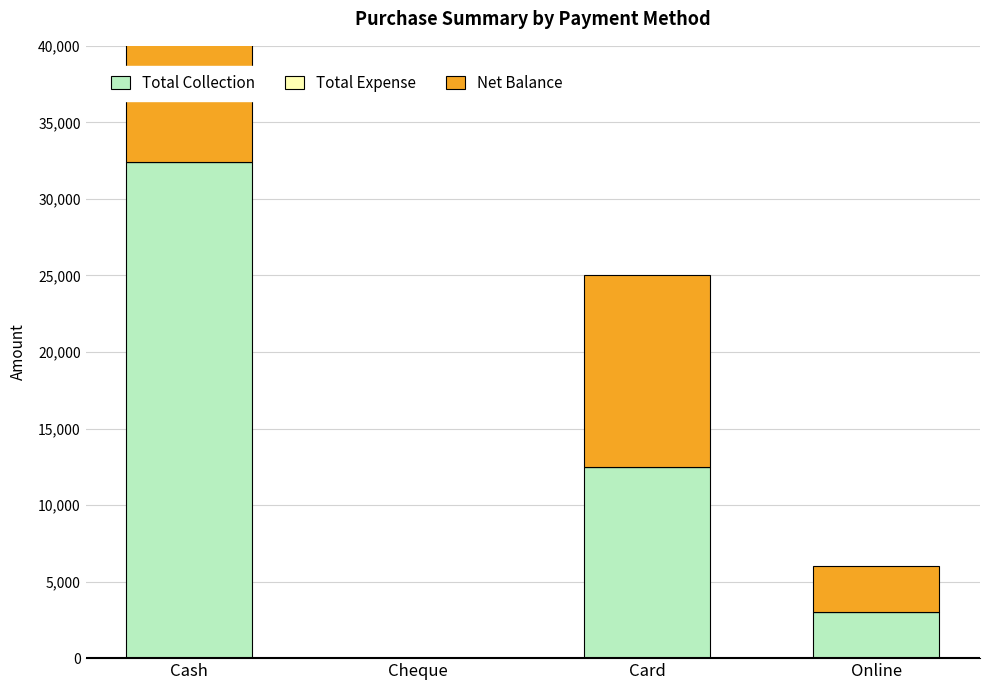

What is the difference between the maximum and second lowest values in the Net Balance series?

29400